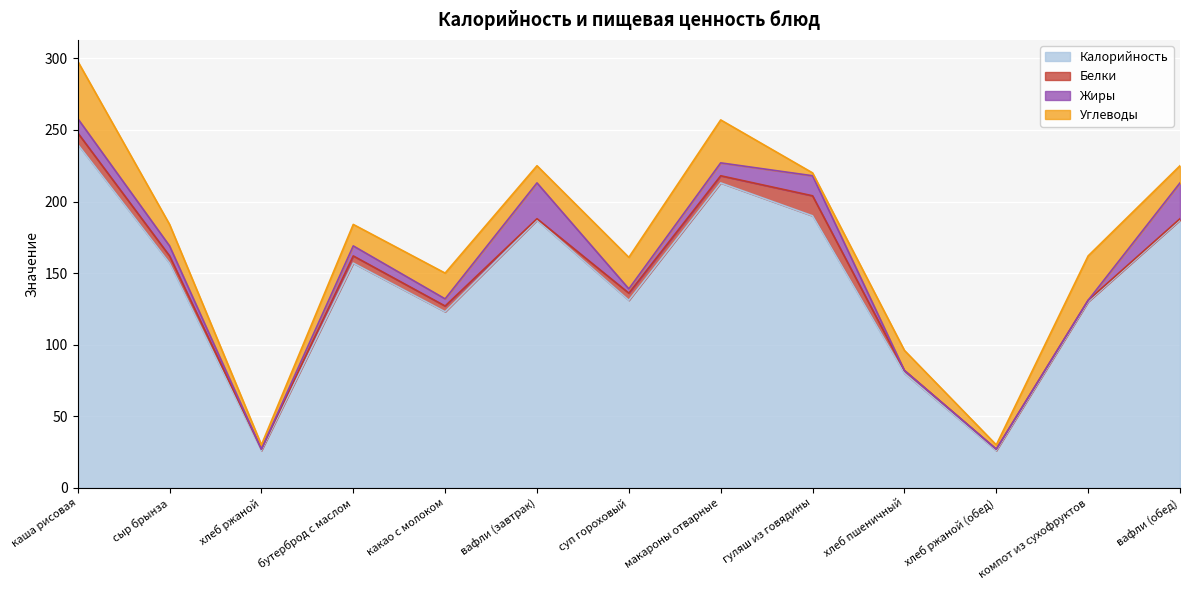

How many series are shown in this chart?

4